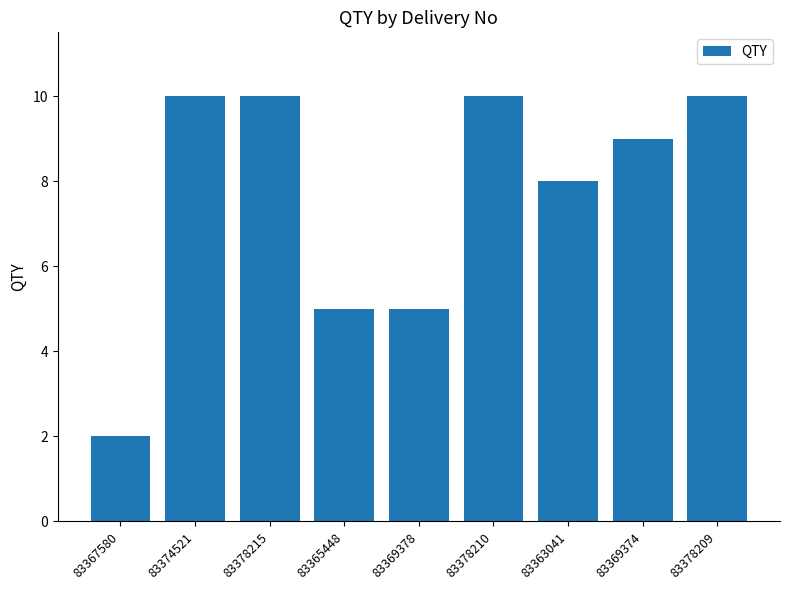

Count the number of data series in this chart.

1